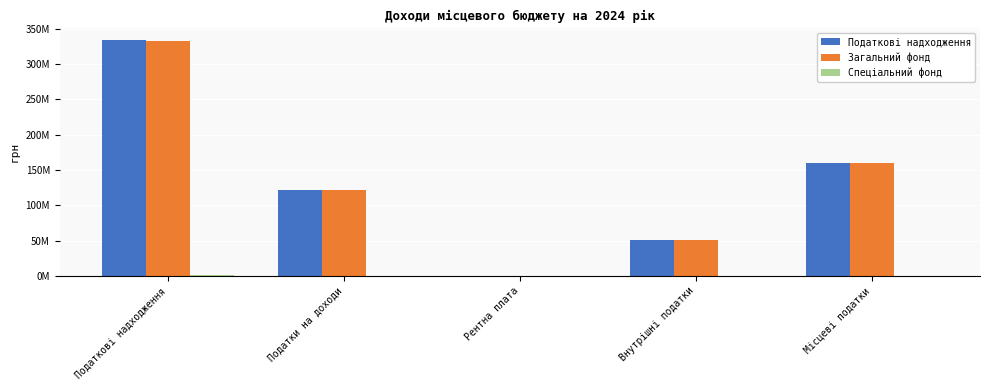

Does the chart contain stacked bars?

No